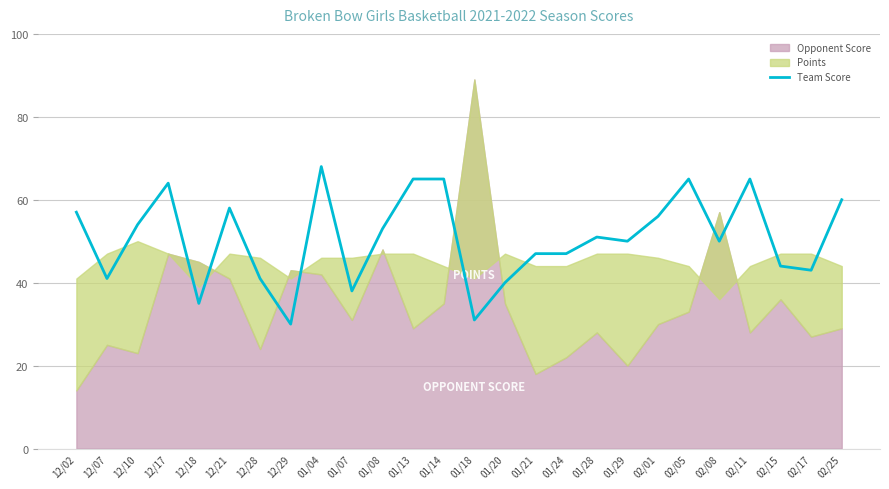

Does the chart display data point markers on the line(s)?

No